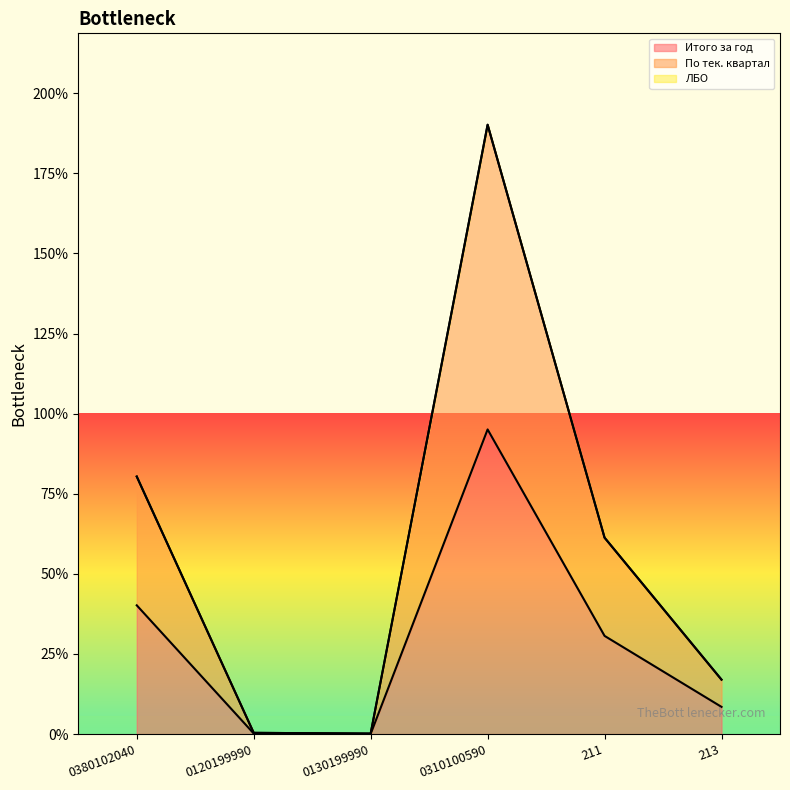

Does the chart display data point markers on the line(s)?

No